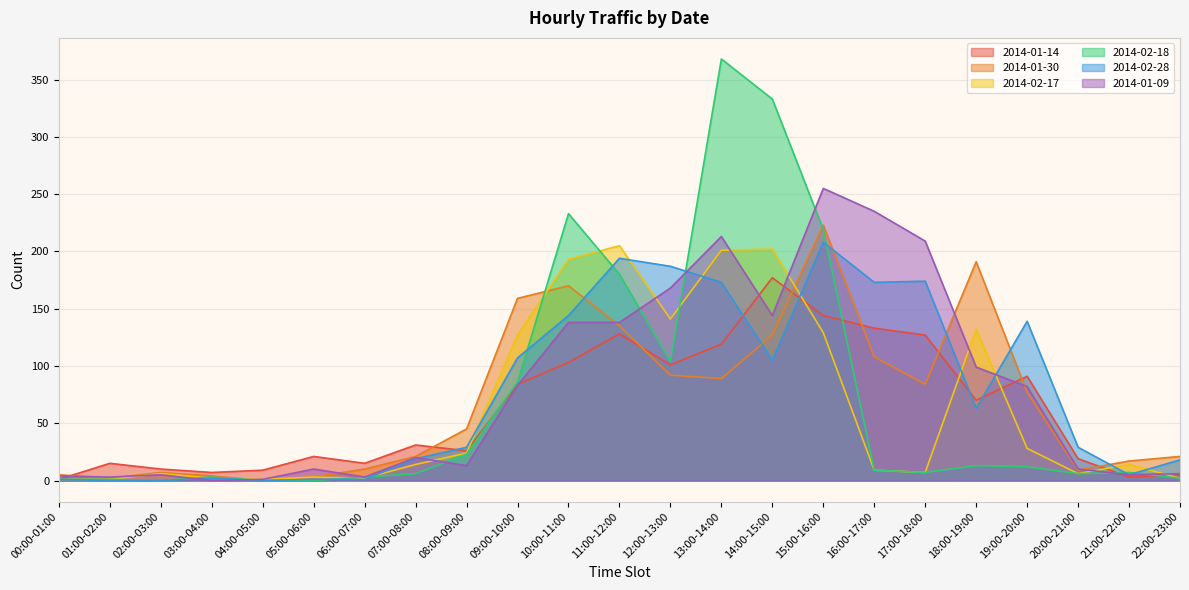

What is the approximate value of 2014-02-18 at 09:00-10:00, to the nearest 10?

90